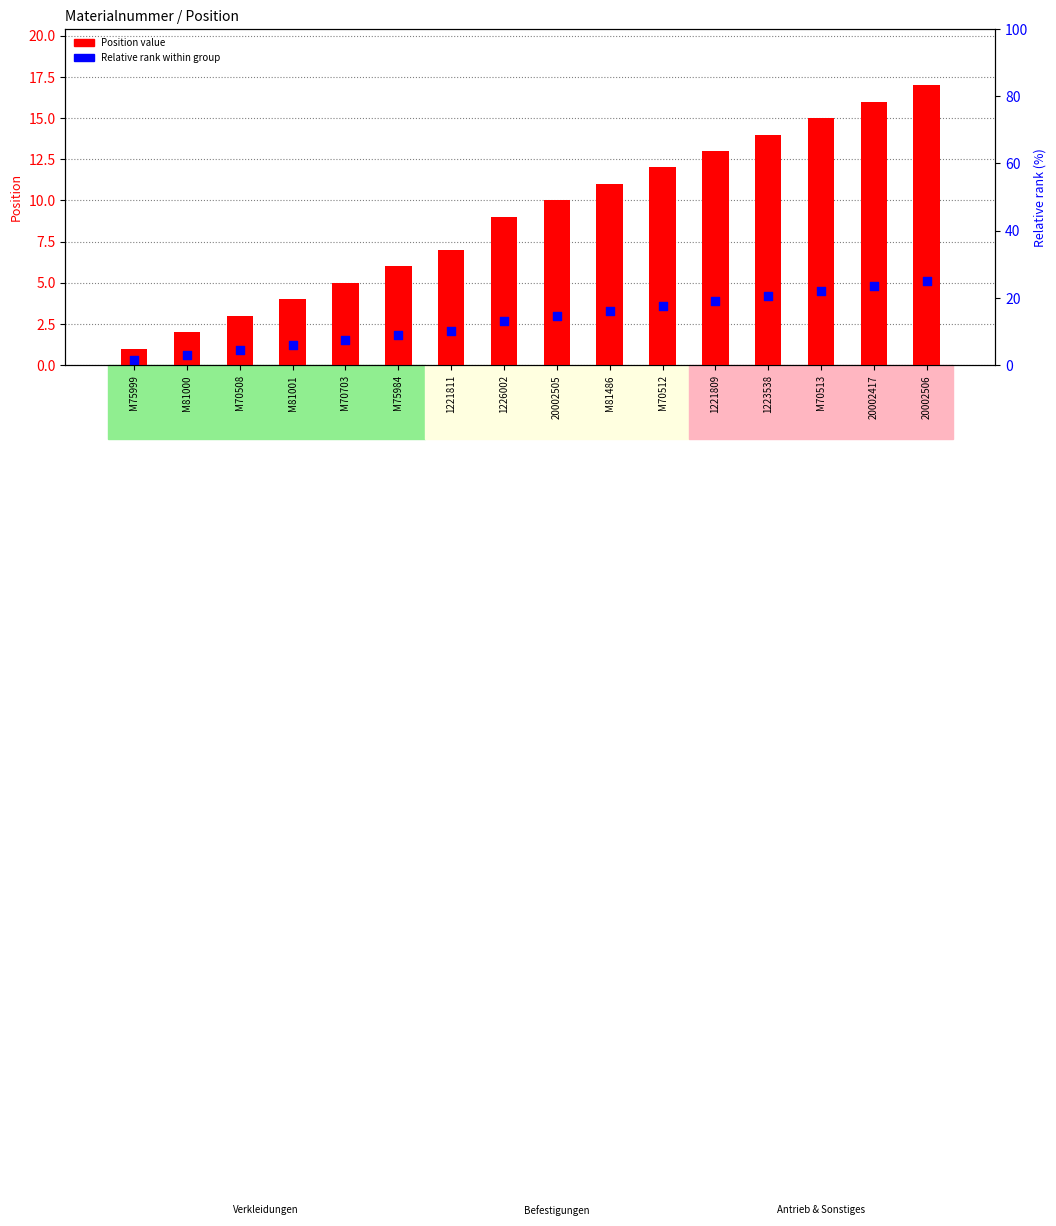

Which series has the largest total across all categories?

Position value